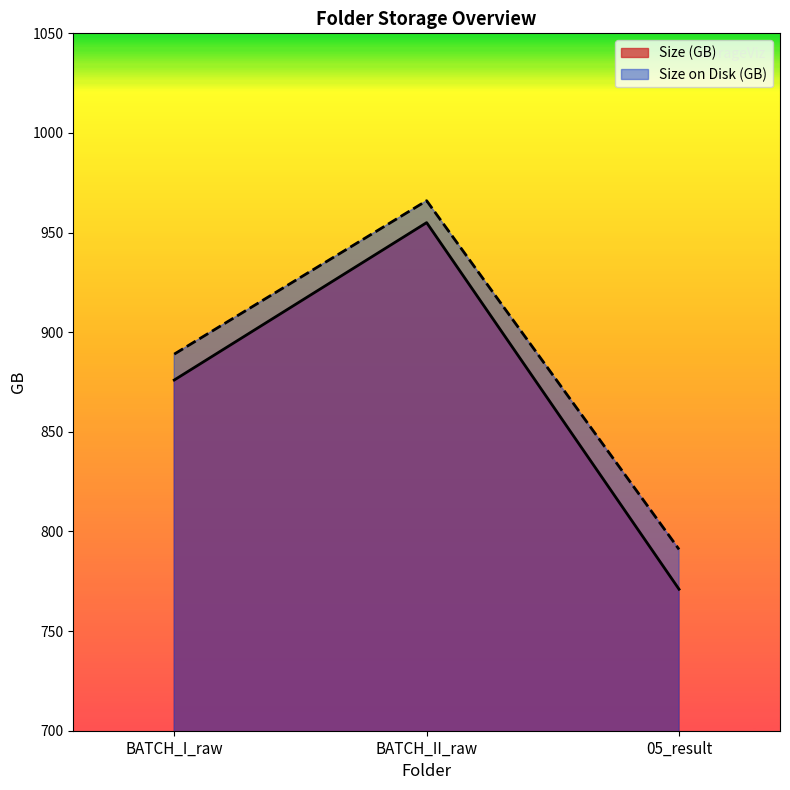

Rank the series by their average value, from lowest to highest.

Size (GB), Size on Disk (GB)